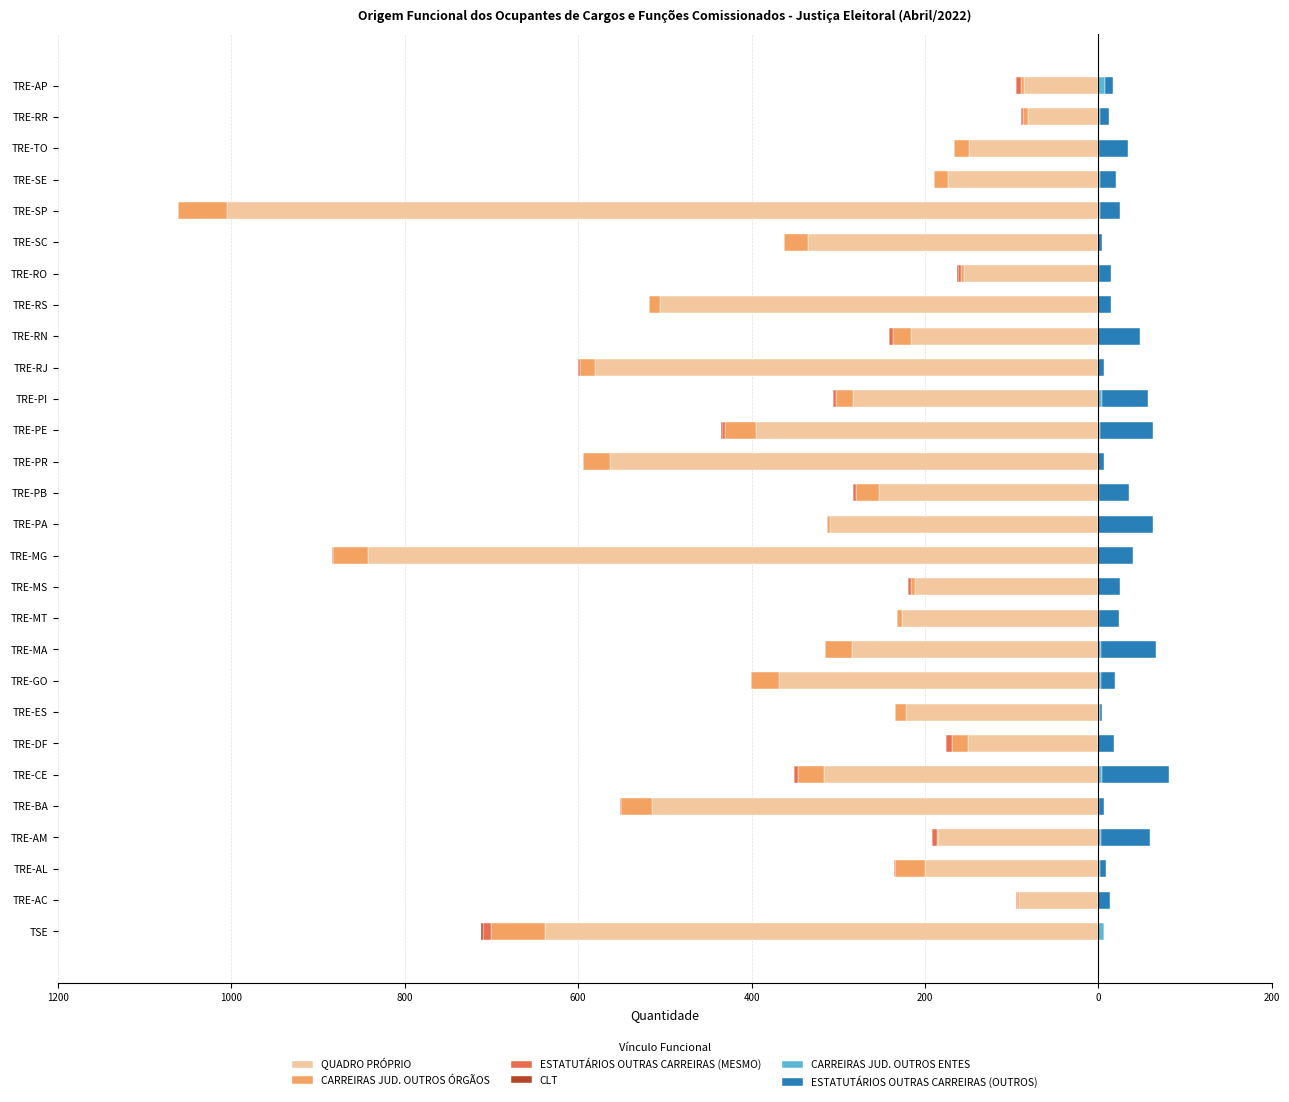

What is the average value of the CARREIRAS JUD. OUTROS ÓRGÃOS series?

-22